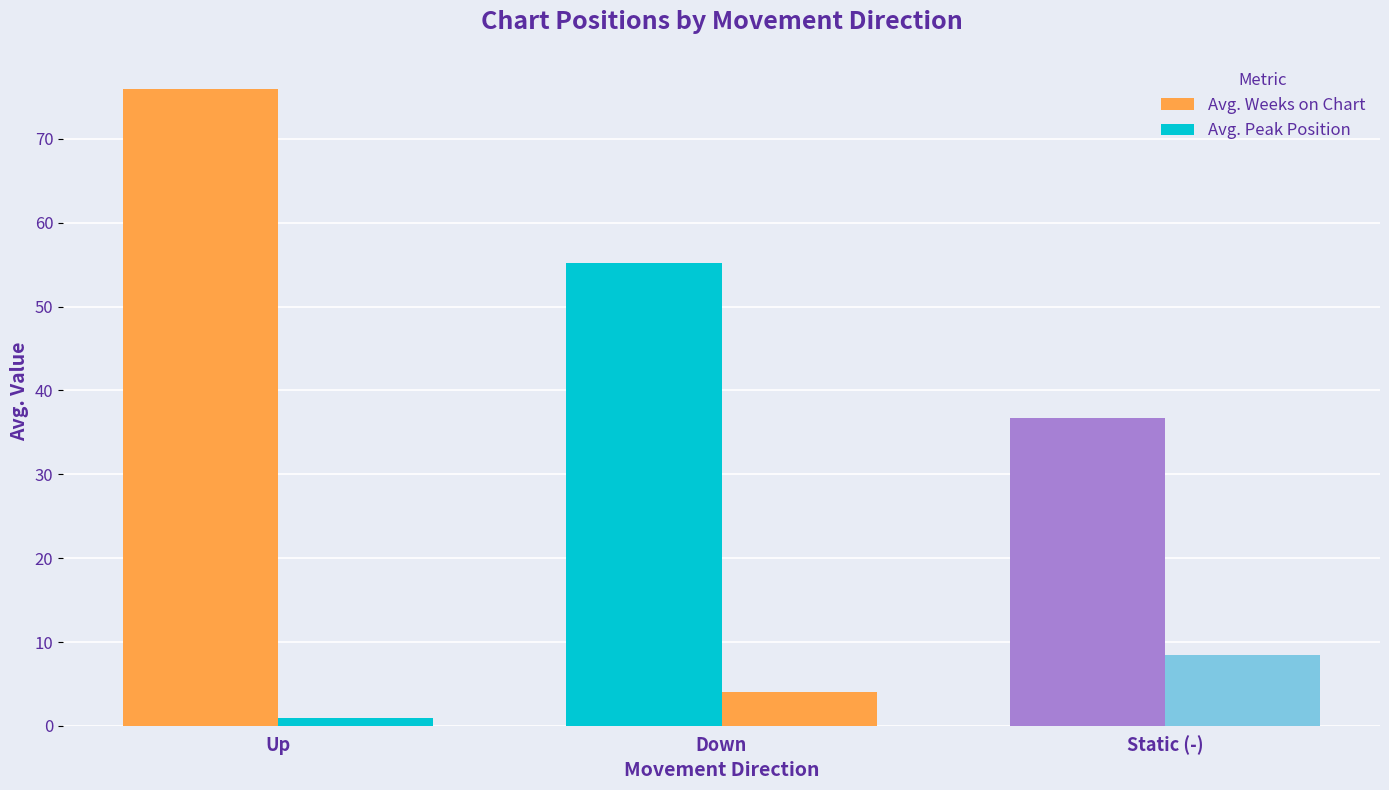

List the series in order of their peak value, lowest first.

Avg. Peak Position, Avg. Weeks on Chart